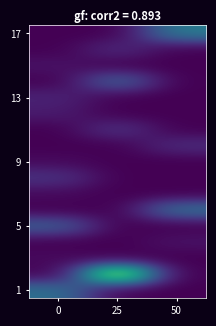

At how many categories does at least one series exceed 5?

3